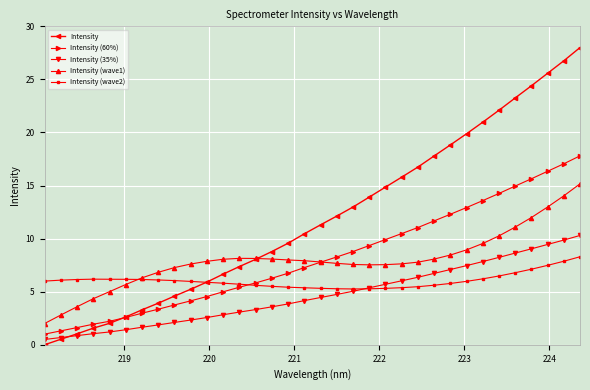

How many data points in Intensity are less than 11?

17